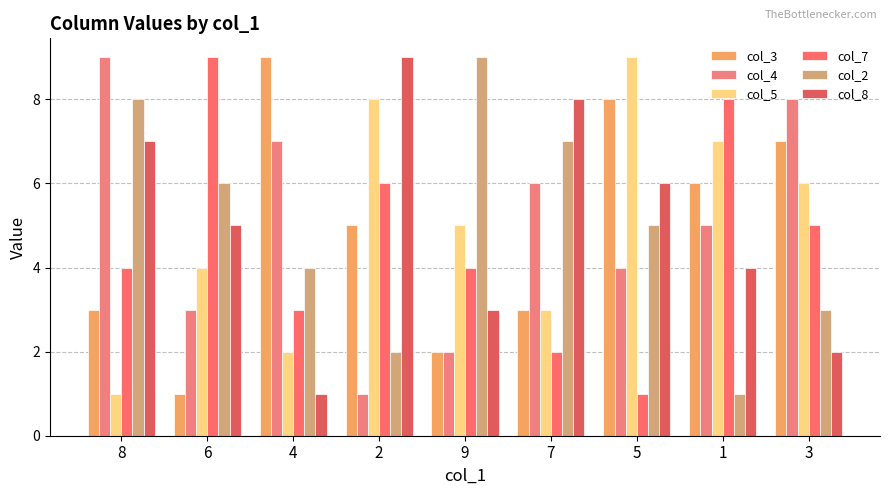

Count the col_5 values in the range 3 to 7.

5